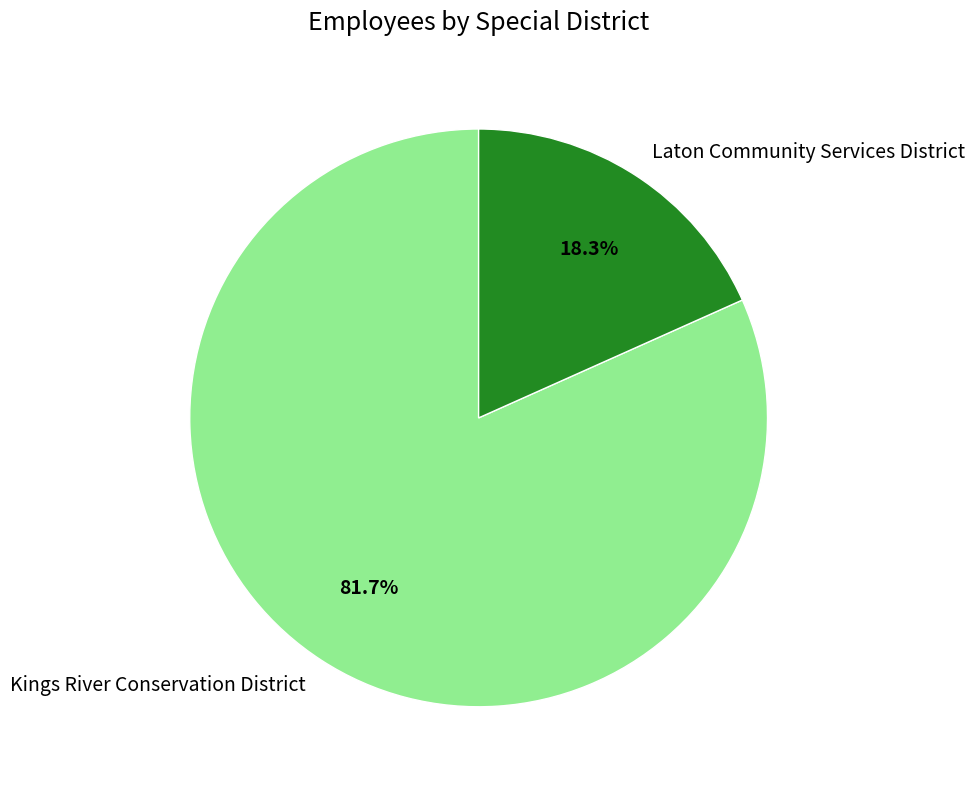

What percentage is the Kings River Conservation District slice, to the nearest percent?

82%